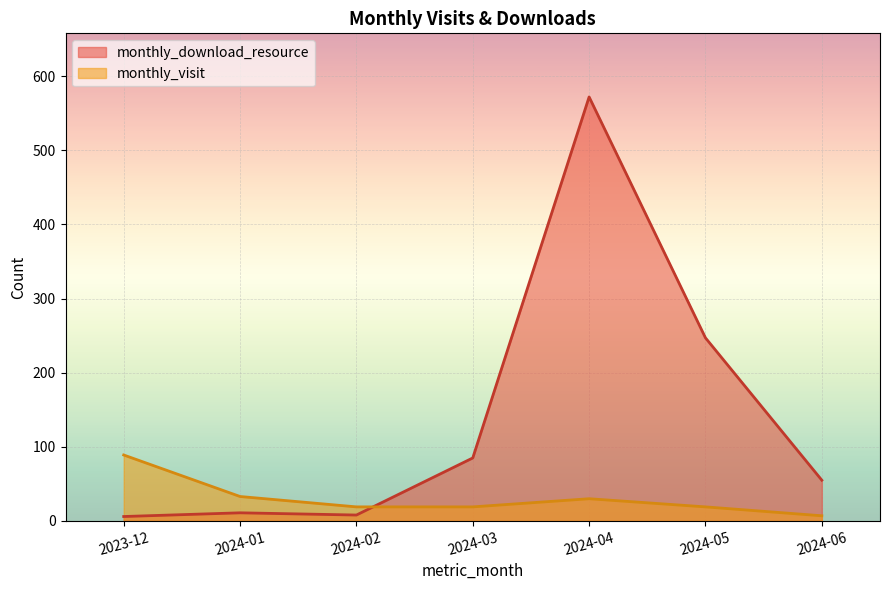

Which series has the largest total across all categories?

monthly_download_resource